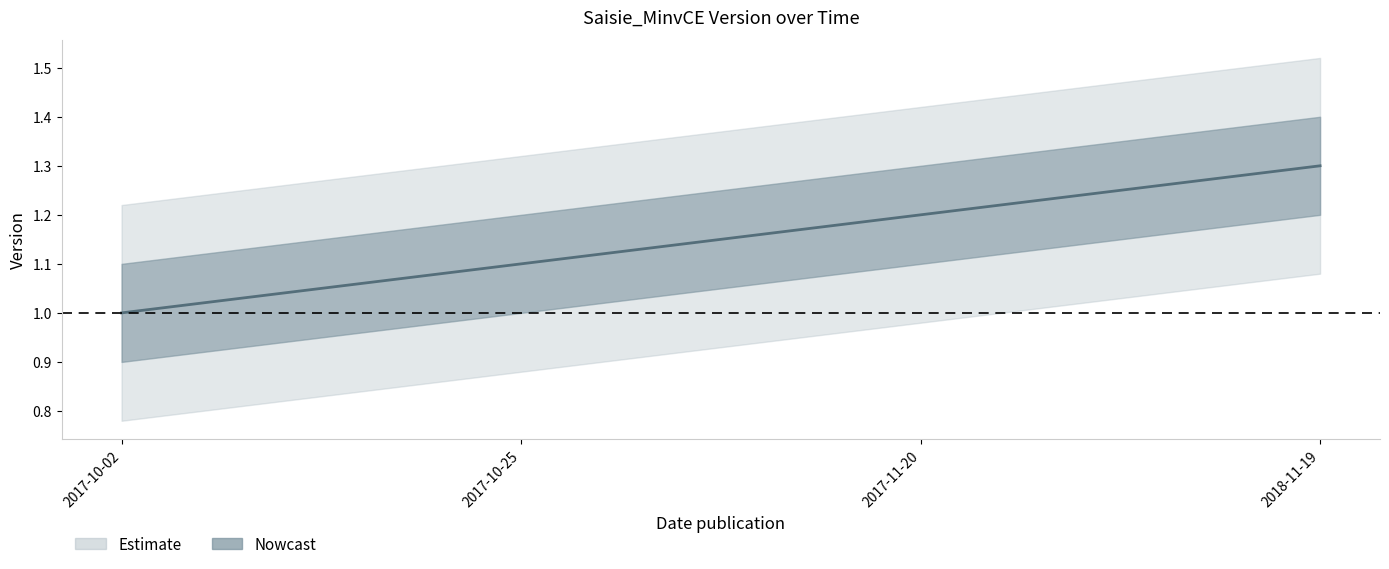

What is the greatest value displayed?

1.3